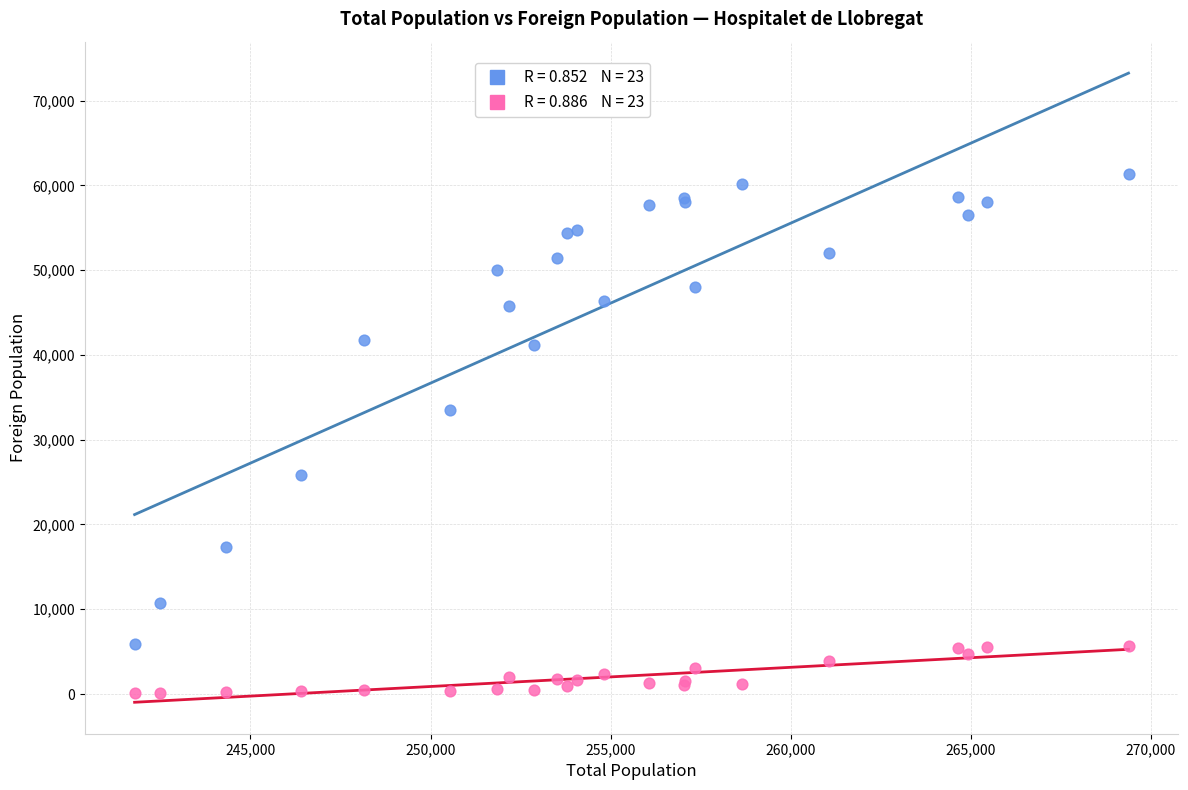

Across all series, what Y value is closest to 30719?

33458